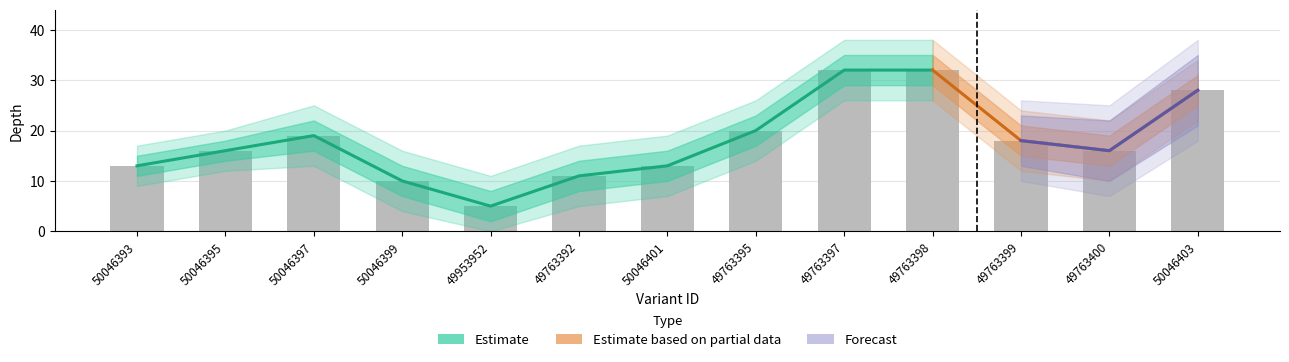

What is the value of the depth bar at the 12th from the left?

16